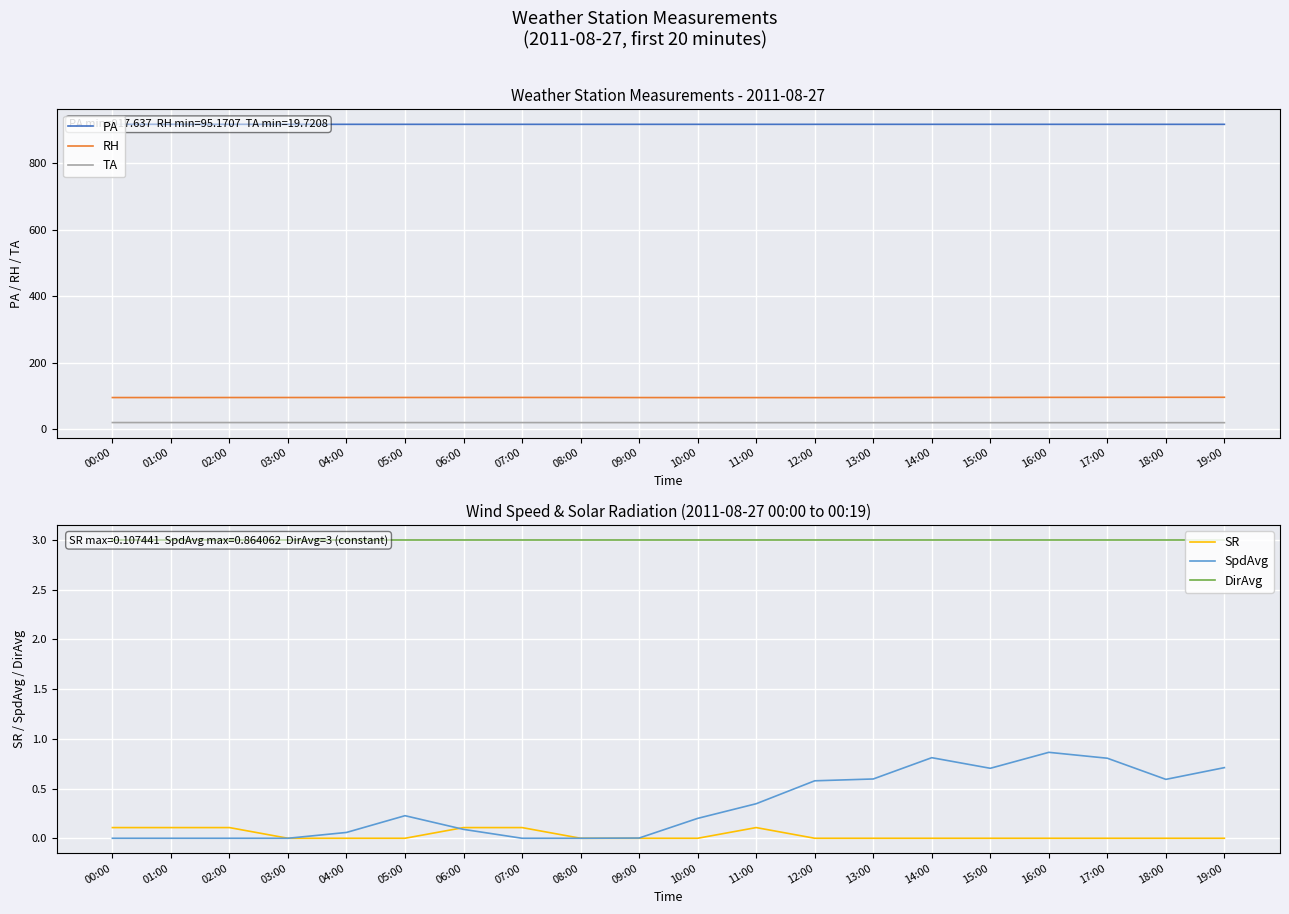

Reading right to left, extract all data points from this chart.

PA: 19:00=917.7	18:00=917.7	17:00=917.7	16:00=917.7	15:00=917.7	14:00=917.7	13:00=917.7	12:00=917.7	11:00=917.7	10:00=917.7	09:00=917.7	08:00=917.7	07:00=917.7	06:00=917.7	05:00=917.7	04:00=917.7	03:00=917.7	02:00=917.8	01:00=917.8	00:00=917.8
RH: 19:00=96.2	18:00=96.2	17:00=96.0	16:00=96.0	15:00=95.7	14:00=95.6	13:00=95.3	12:00=95.2	11:00=95.2	10:00=95.3	09:00=95.4	08:00=95.6	07:00=95.7	06:00=95.6	05:00=95.6	04:00=95.5	03:00=95.5	02:00=95.5	01:00=95.4	00:00=95.4
TA: 19:00=19.8	18:00=19.8	17:00=19.8	16:00=19.8	15:00=19.8	14:00=19.8	13:00=19.8	12:00=19.8	11:00=19.8	10:00=19.9	09:00=19.9	08:00=20.0	07:00=20.1	06:00=20.1	05:00=20.1	04:00=20.1	03:00=20.1	02:00=20.1	01:00=20.2	00:00=20.1
SR: 19:00=0.0	18:00=0.0	17:00=0.0	16:00=0.0	15:00=0.0	14:00=0.0	13:00=0.0	12:00=0.0	11:00=0.1	10:00=0.0	09:00=0.0	08:00=0.0	07:00=0.1	06:00=0.1	05:00=0.0	04:00=0.0	03:00=0.0	02:00=0.1	01:00=0.1	00:00=0.1
SpdAvg: 19:00=0.7	18:00=0.6	17:00=0.8	16:00=0.9	15:00=0.7	14:00=0.8	13:00=0.6	12:00=0.6	11:00=0.3	10:00=0.2	09:00=0.0	08:00=0.0	07:00=0.0	06:00=0.1	05:00=0.2	04:00=0.1	03:00=0.0	02:00=0.0	01:00=0.0	00:00=0.0
DirAvg: 19:00=3.0	18:00=3.0	17:00=3.0	16:00=3.0	15:00=3.0	14:00=3.0	13:00=3.0	12:00=3.0	11:00=3.0	10:00=3.0	09:00=3.0	08:00=3.0	07:00=3.0	06:00=3.0	05:00=3.0	04:00=3.0	03:00=3.0	02:00=3.0	01:00=3.0	00:00=3.0